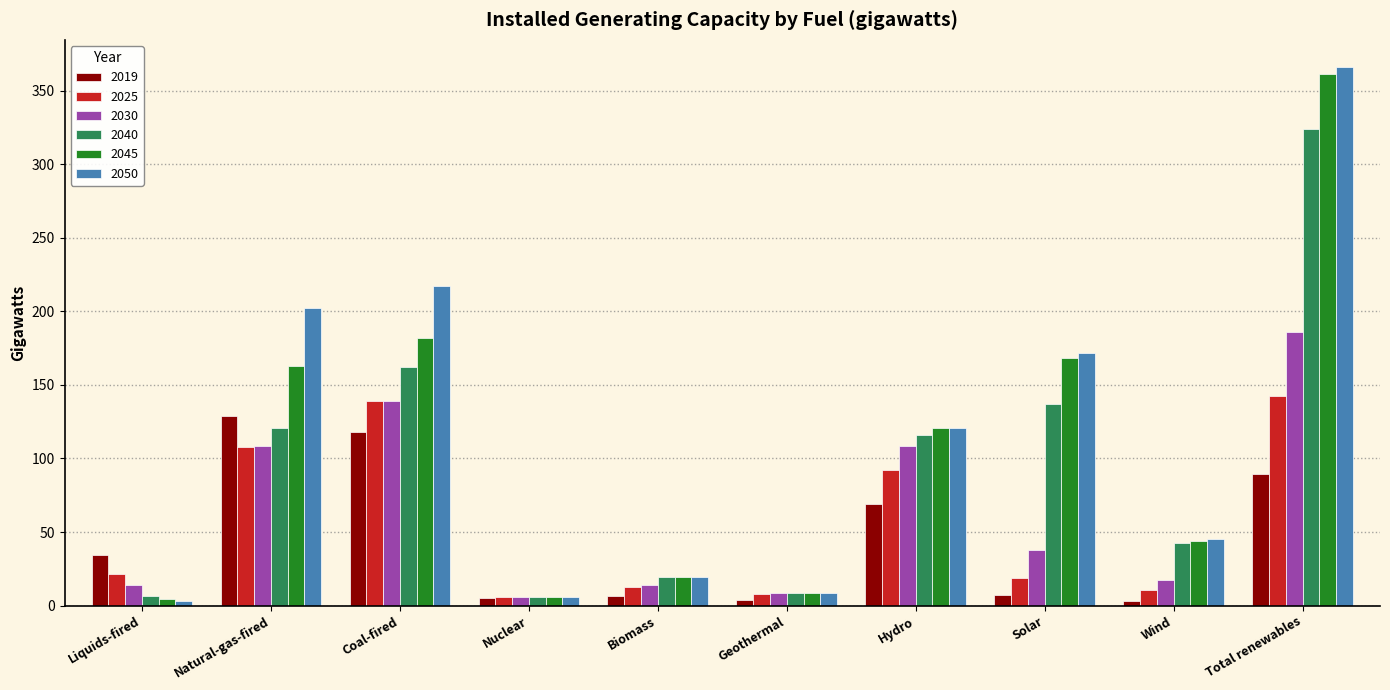

At how many categories does at least one series exceed 71?

5